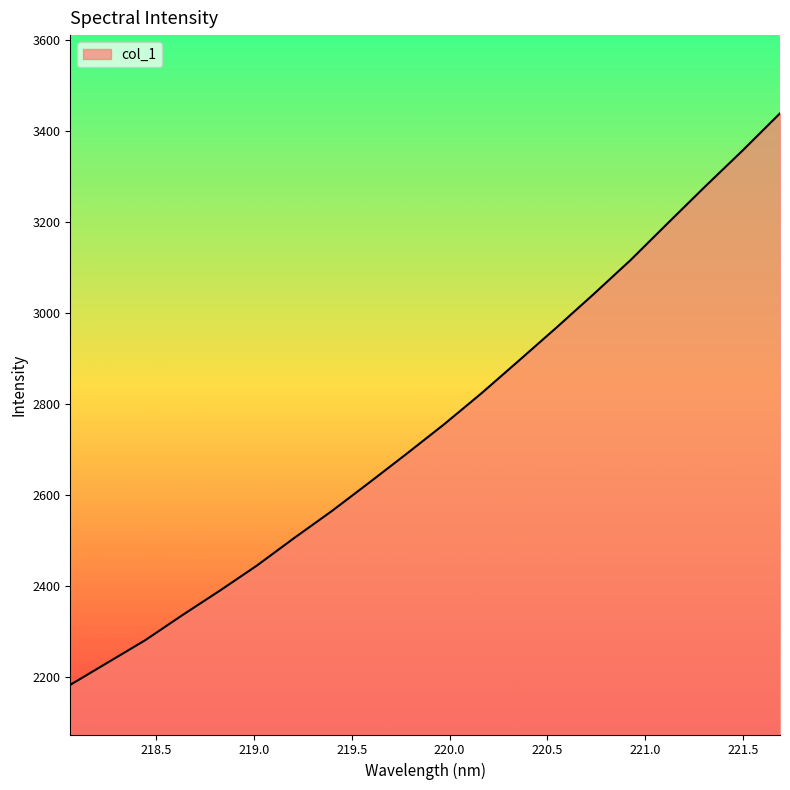

What is the greatest value displayed?

3438.7